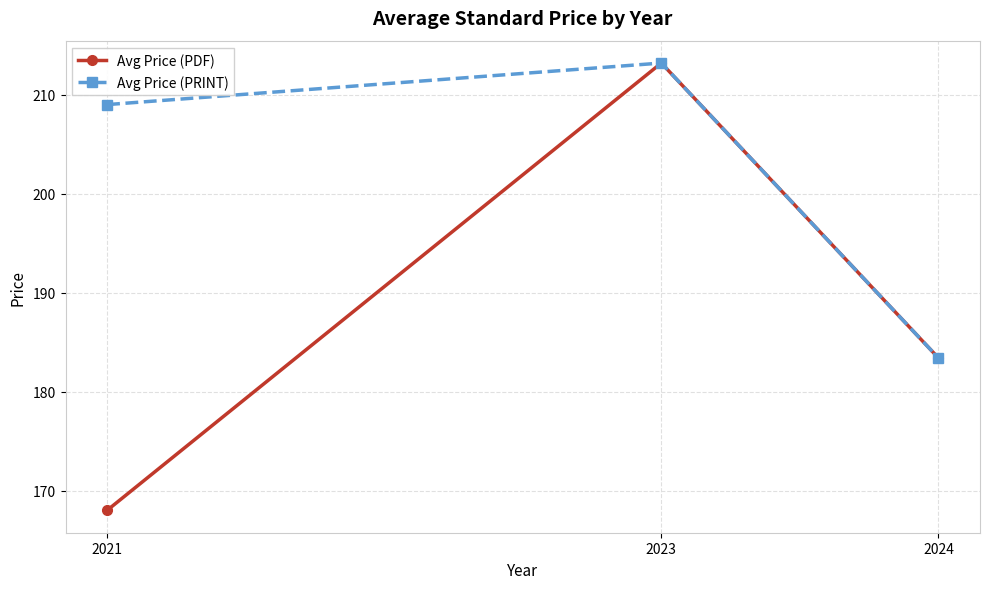

At how many categories does at least one series exceed 192?

2